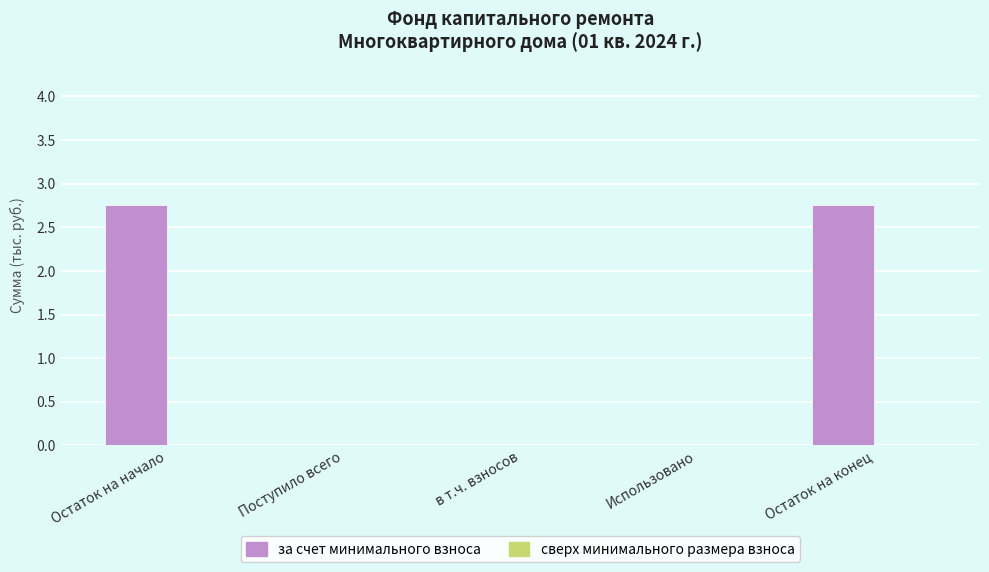

Reading left to right, extract all data points from this chart.

Остаток на начало=2.8	Поступило всего=0.0	в т.ч. взносов=0.0	Использовано=0.0	Остаток на конец=2.8